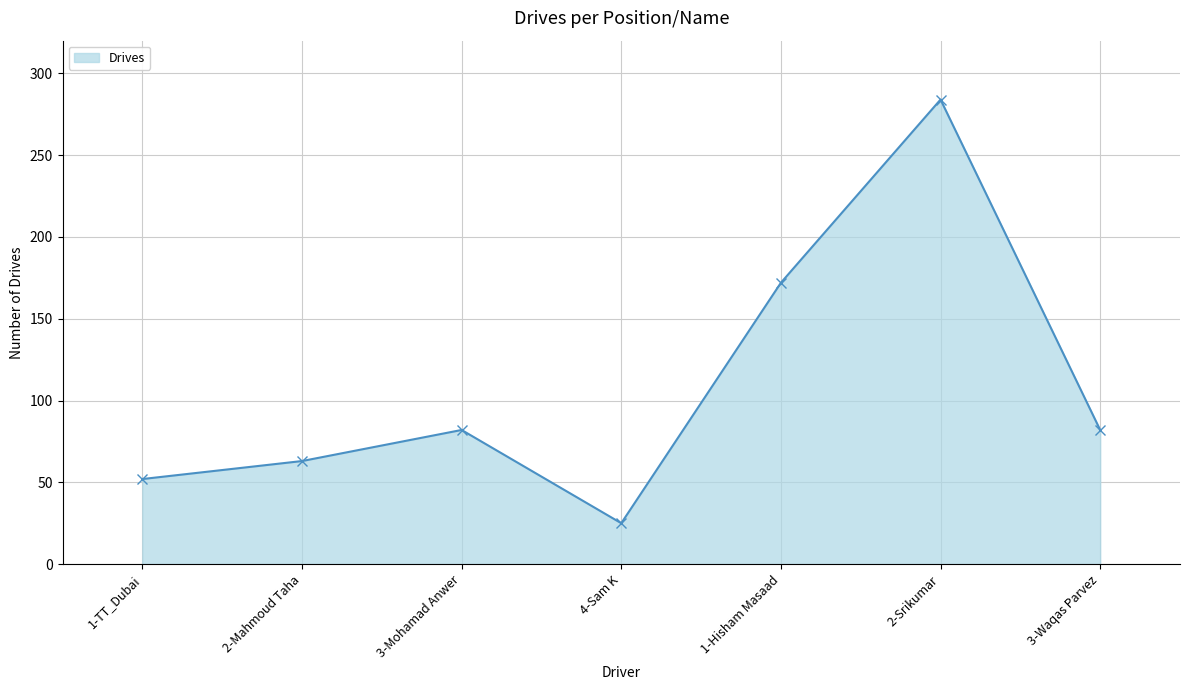

What is the difference between the values at 3-Waqas Parvez and 1-TT_Dubai?

30